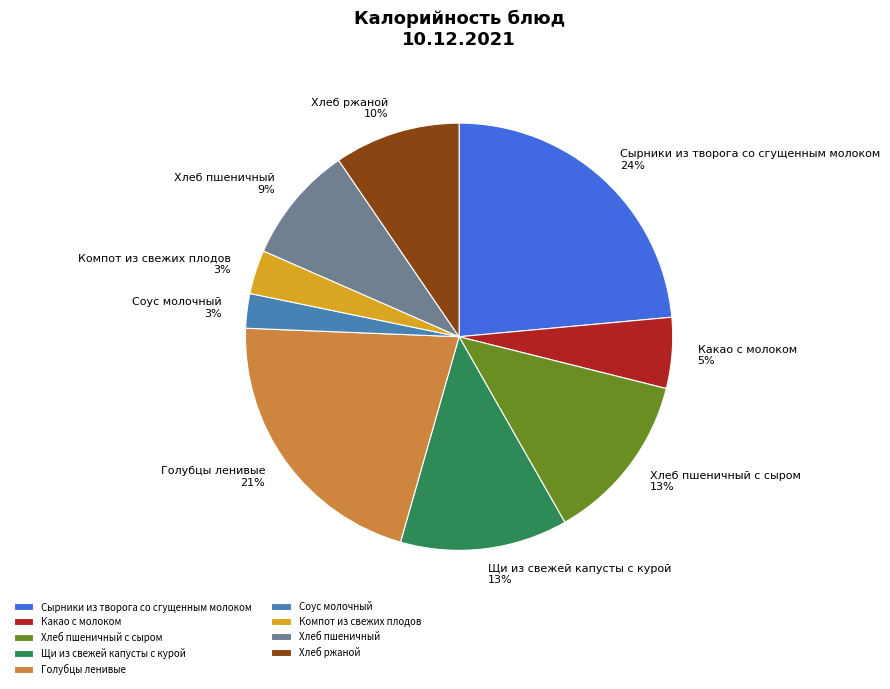

To the nearest percent, what percentage of the pie is Соус молочный?

3%